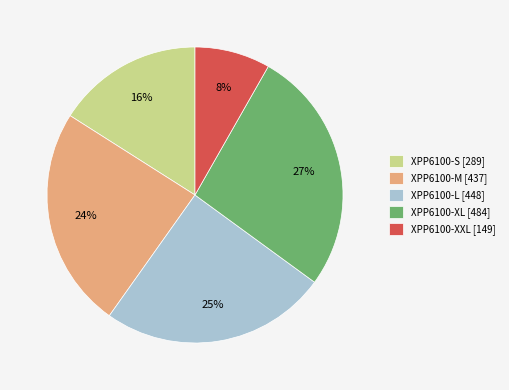

To the nearest percent, what is the difference between the largest and smallest slice percentages?

19%